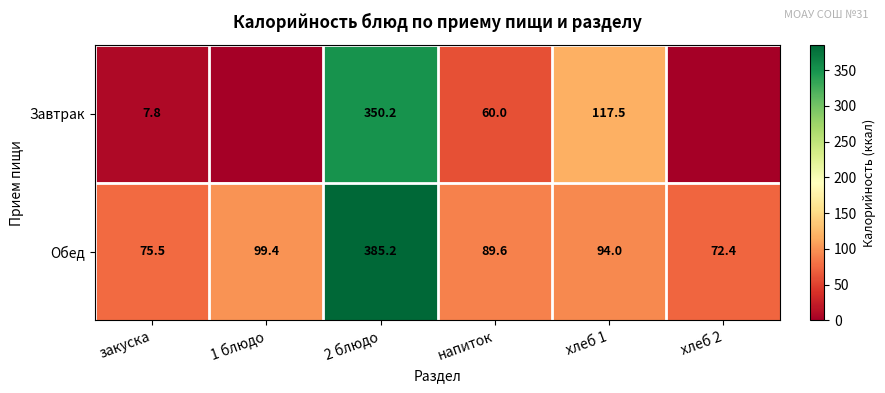

Rank the categories by Обед value from highest to lowest.

2 блюдо, 1 блюдо, хлеб 1, напиток, закуска, хлеб 2